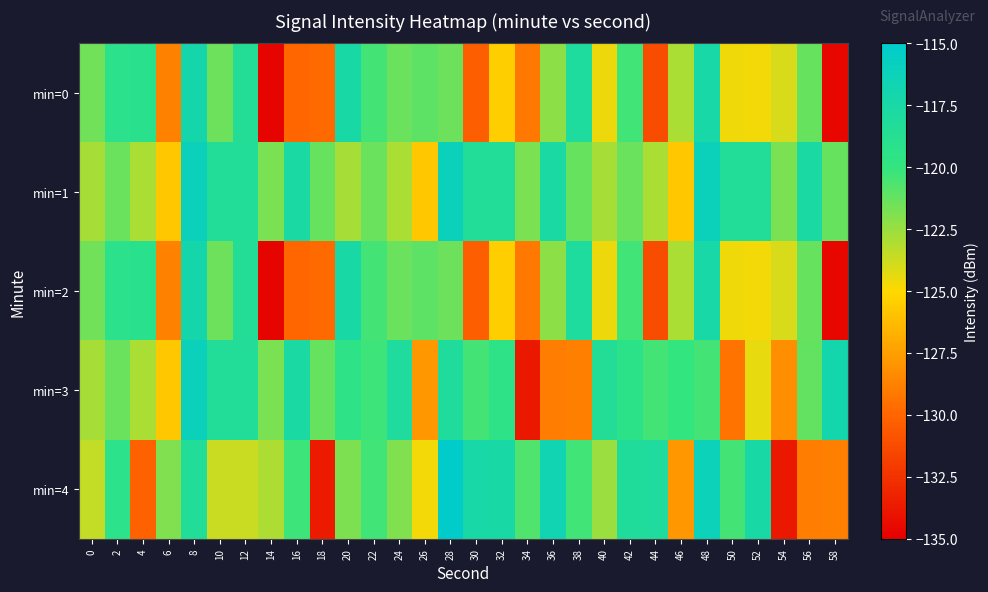

What is the minimum value shown in the chart?

-134.8